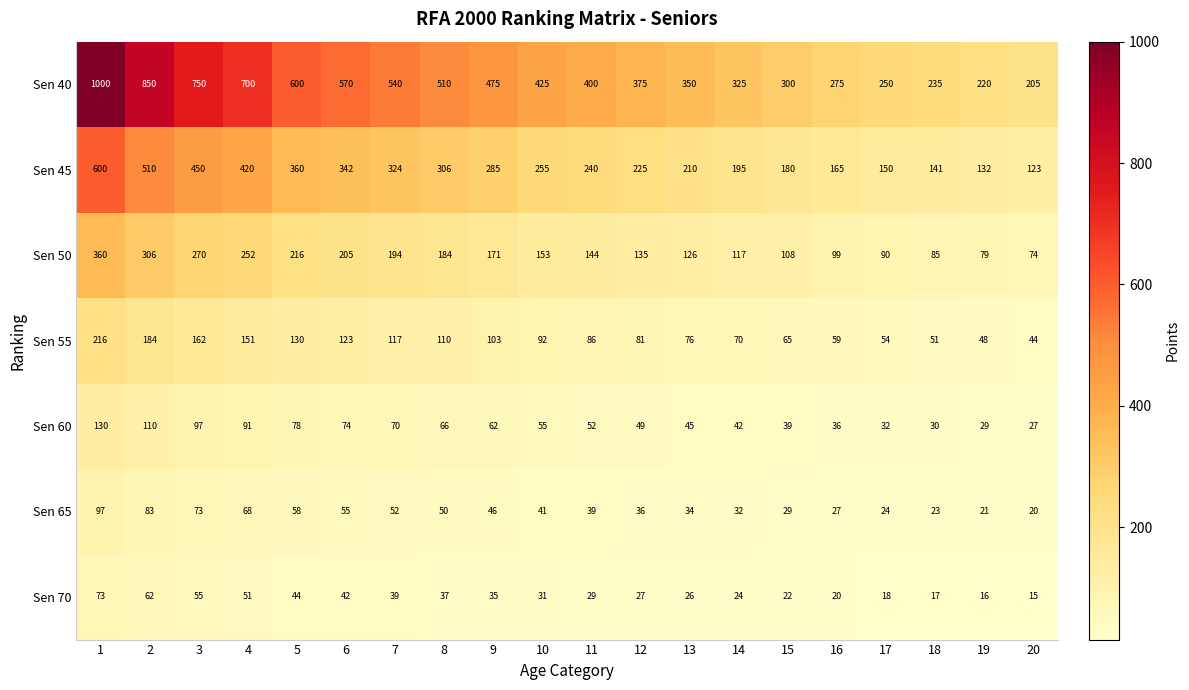

True or false: Sen 45 has a value of 487 at 7.

False